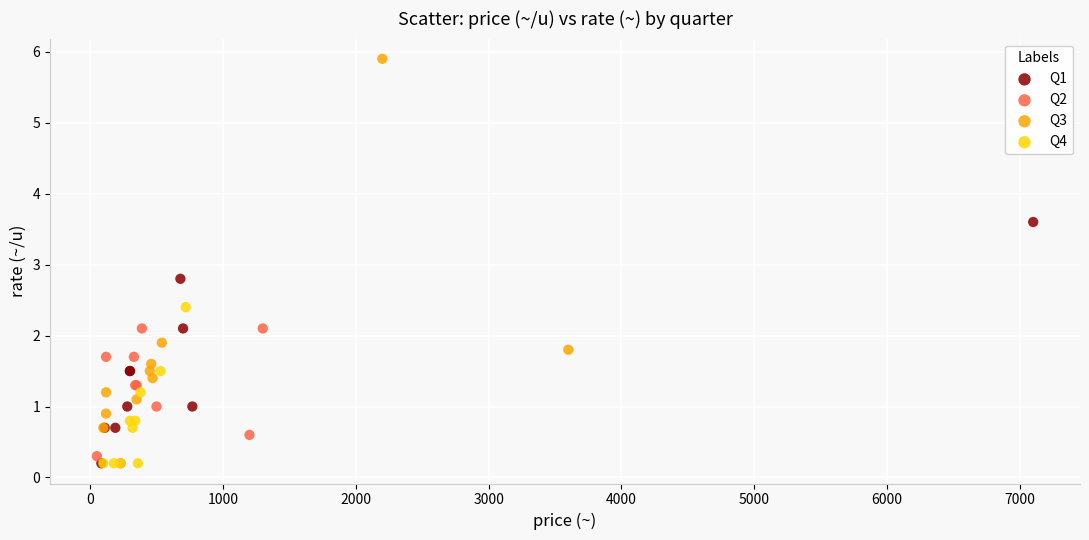

Which series reaches the maximum Y coordinate?

Q3